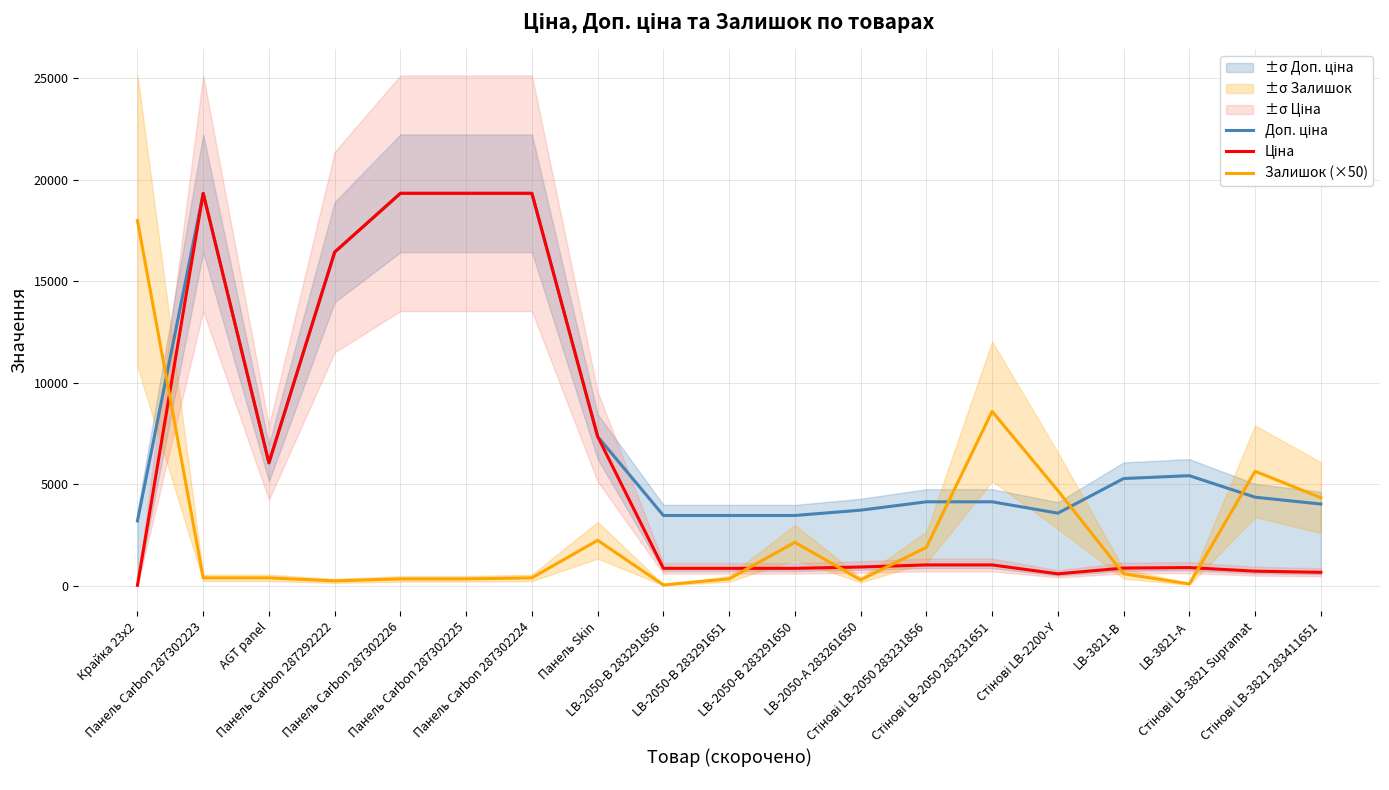

True or false: Ціна and Доп. ціна cross at least once.

False